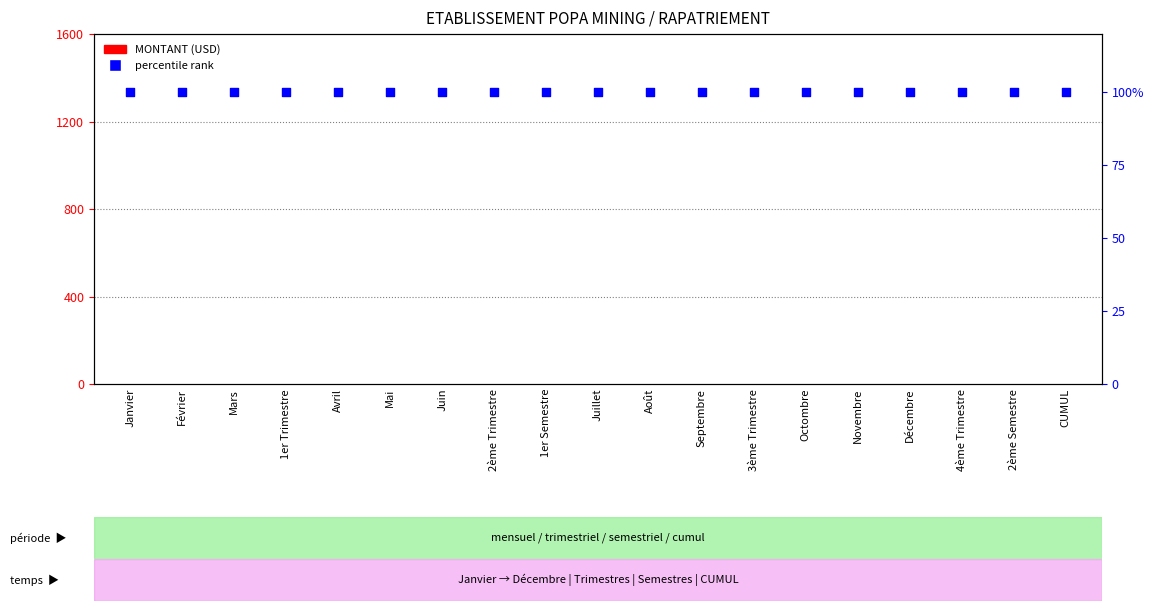

What is the total value across all series at Mars?

100